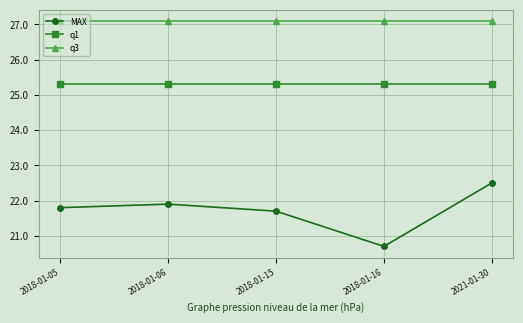

The value of q1 at 2018-01-15 is 34.9. True or false?

False